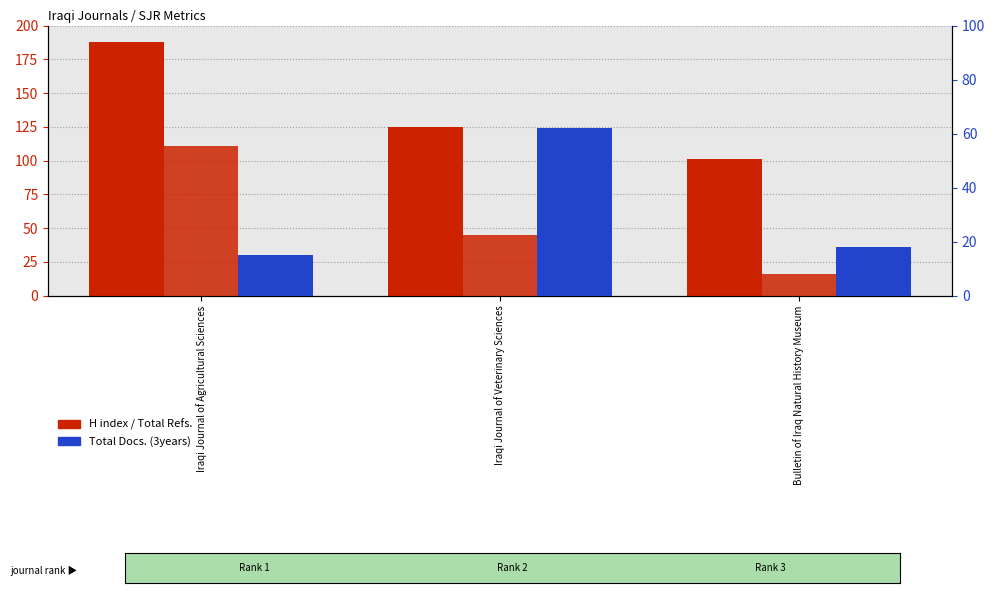

At Bulletin of Iraq Natural History Museum, list the series in order from smallest to largest.

Total Refs., Total Docs. (3years), H index